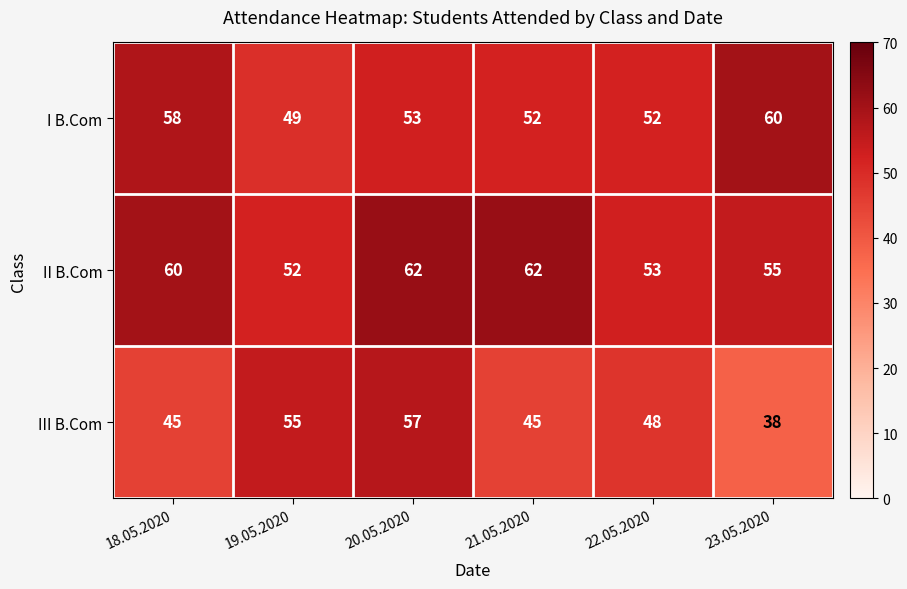

What is the minimum value for I B.Com?

49